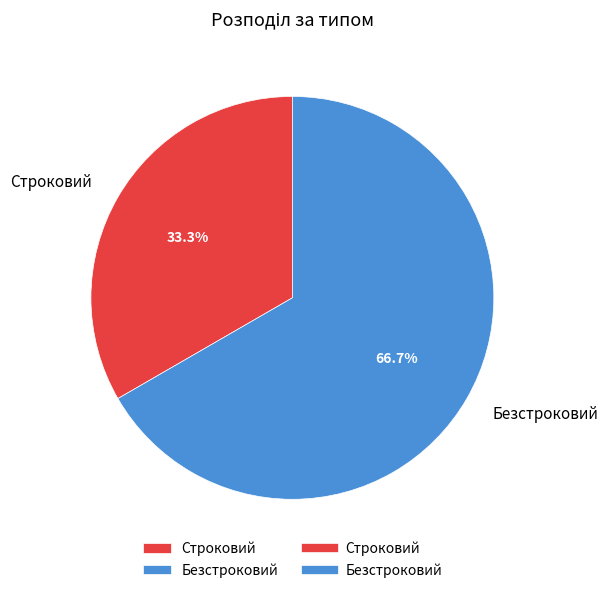

Combined, what portion of the pie is Строковий and Безстроковий?

100.0%